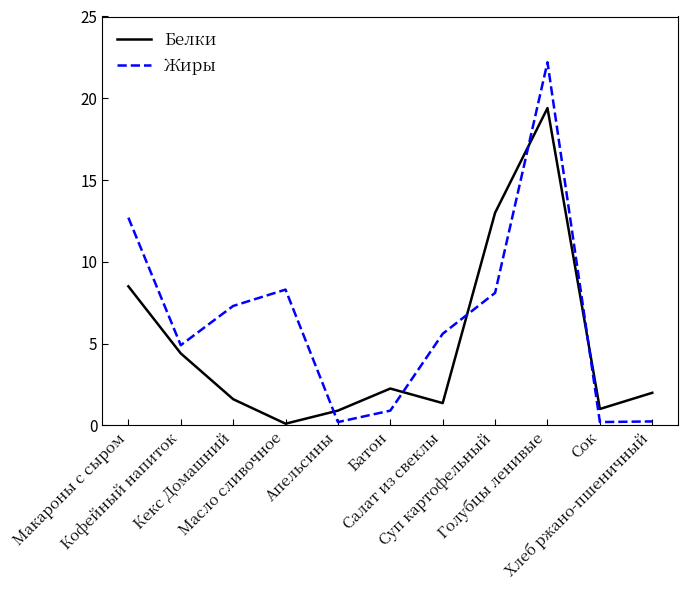

List the series in order of their overall mean, lowest first.

Белки, Жиры